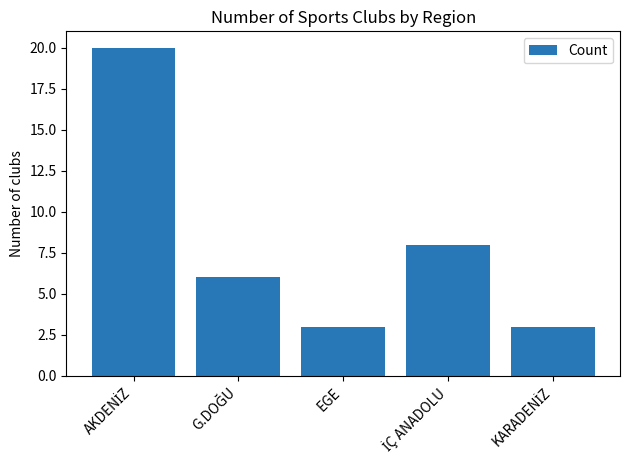

What is the minimum value shown in the chart?

3